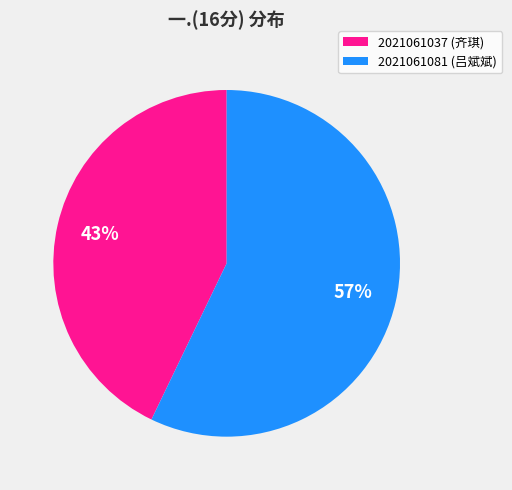

True or false: 2021061081 accounts for 67% of the total.

False